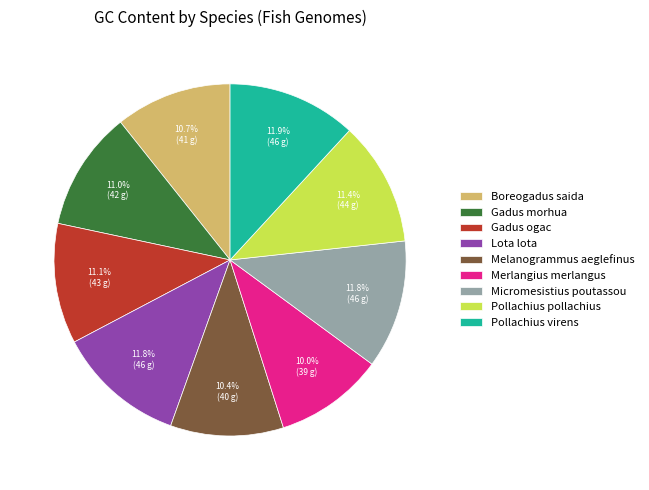

What portion of the pie excludes Boreogadus saida?

89.3%